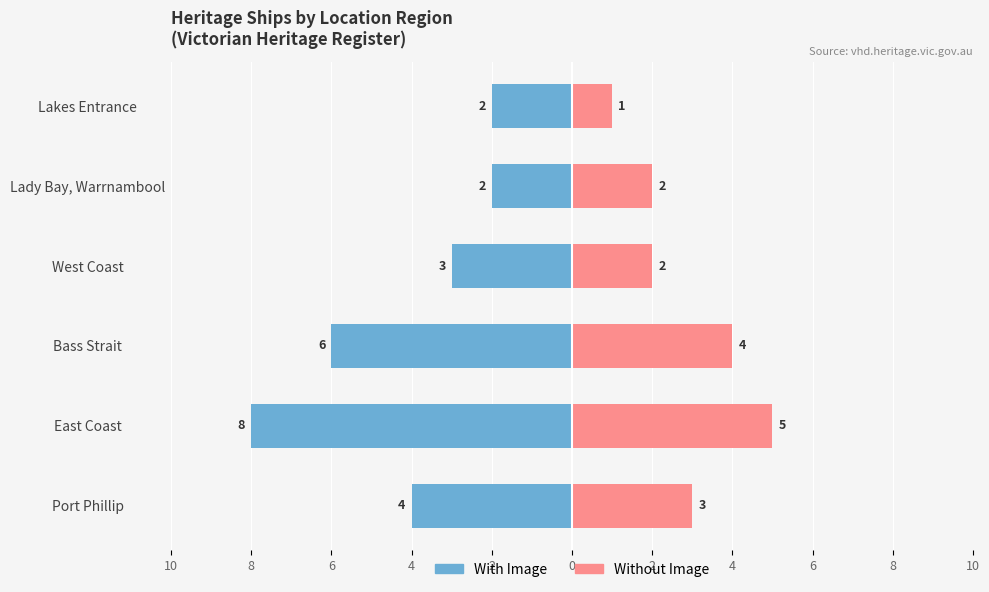

What is the difference between the maximum and minimum values in the With Image series?

6